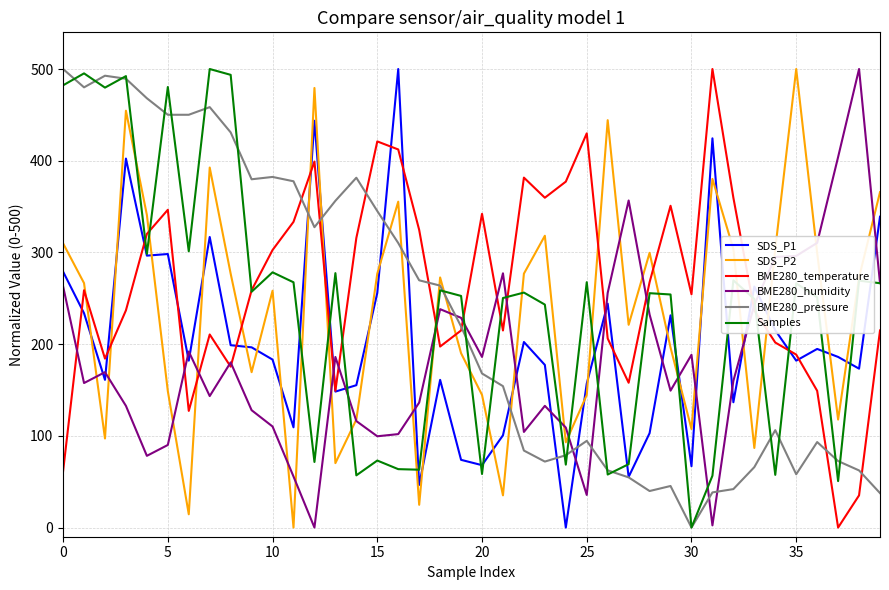

Which series has the largest total across all categories?

BME280_temperature